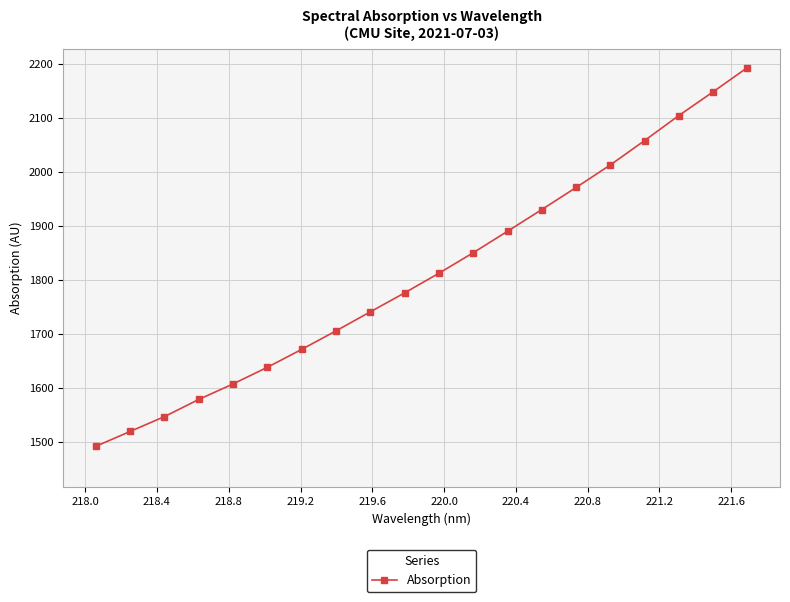

What is the smallest value displayed?

1491.7